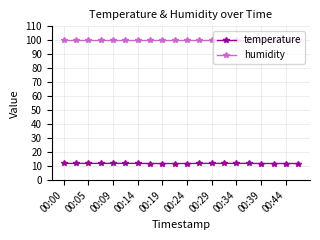

True or false: humidity and temperature intersect in this chart.

False